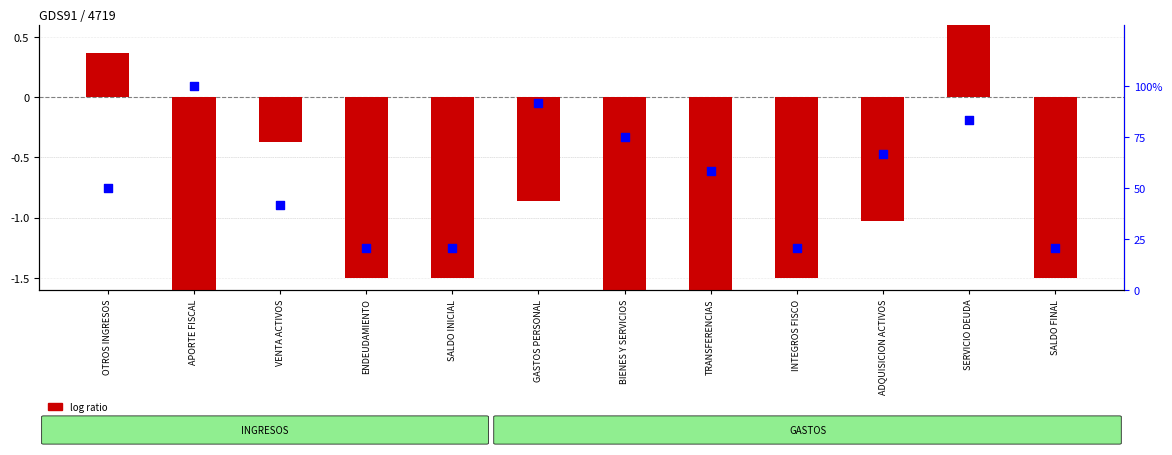

Which series has the largest total across all categories?

percentile rank within the sample